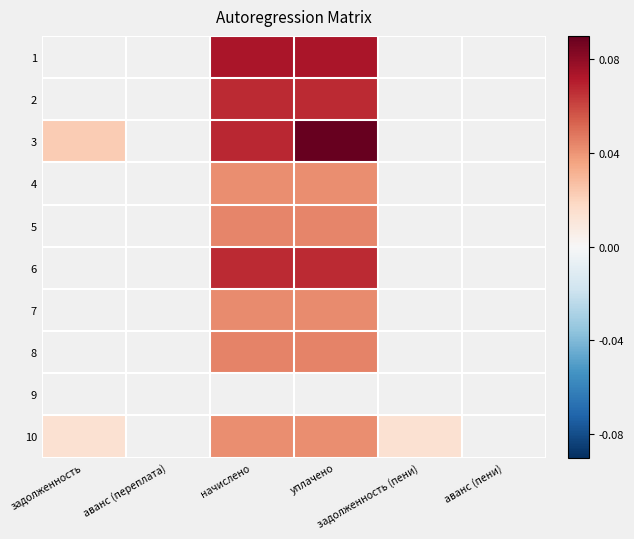

At which category does the chart reach its minimum across all series?

задолженность